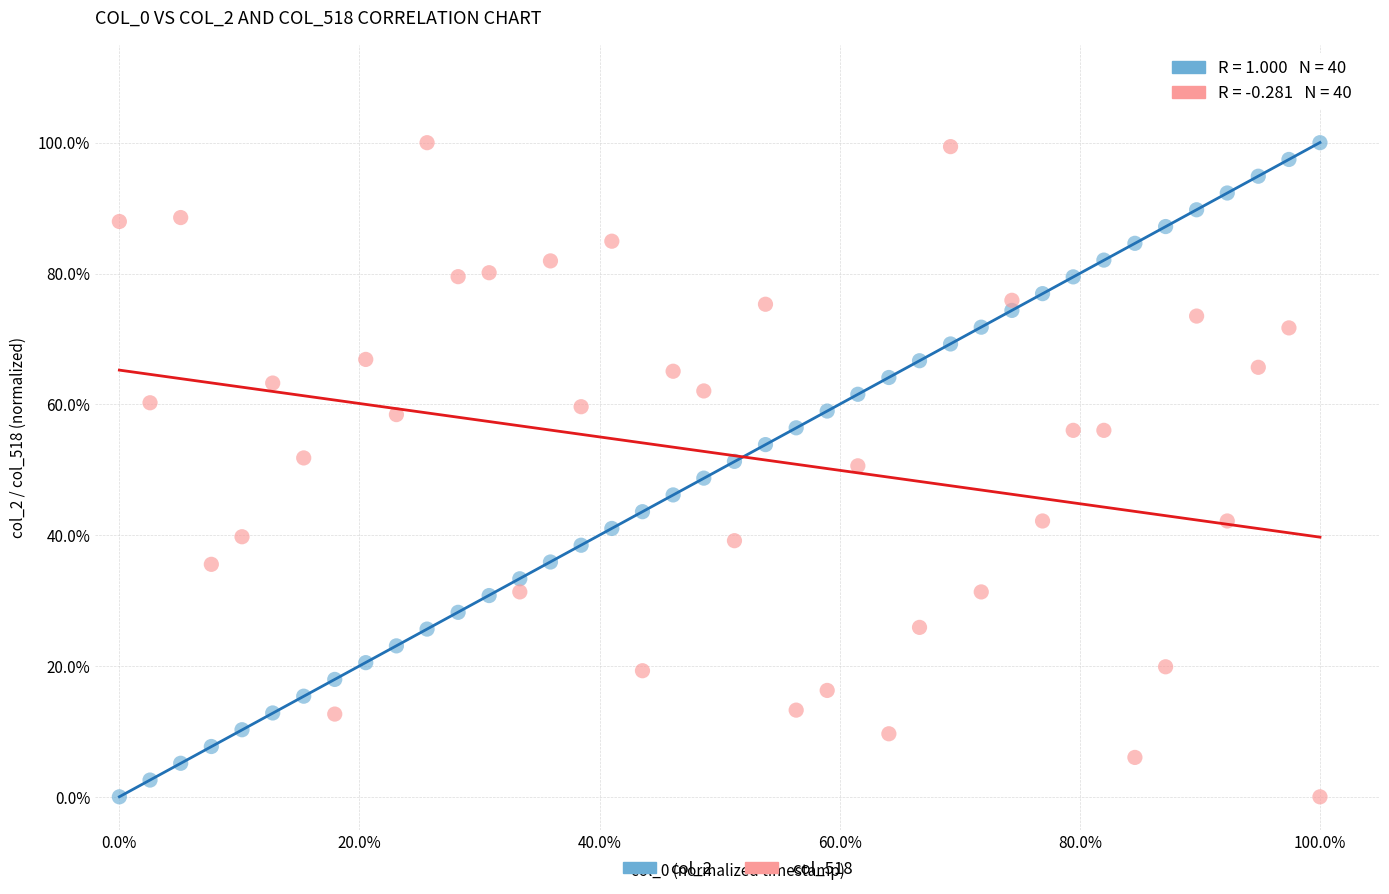

What are all the series names shown in the legend?

col_2, col_518